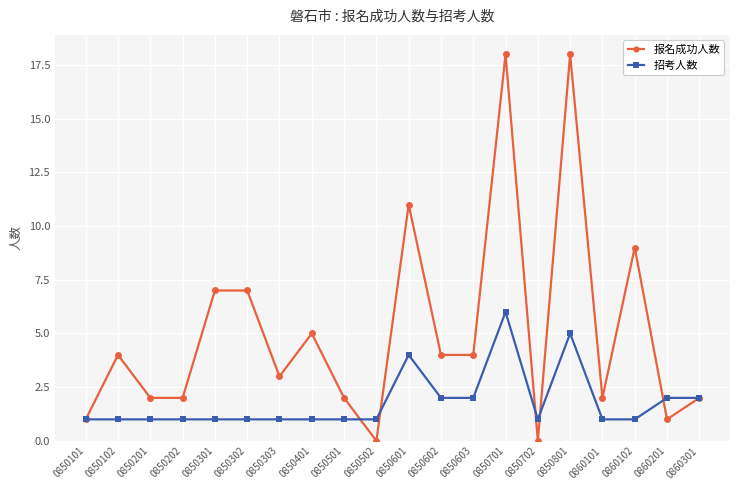

Which series changed the most between 0850701 and 0860201?

报名成功人数